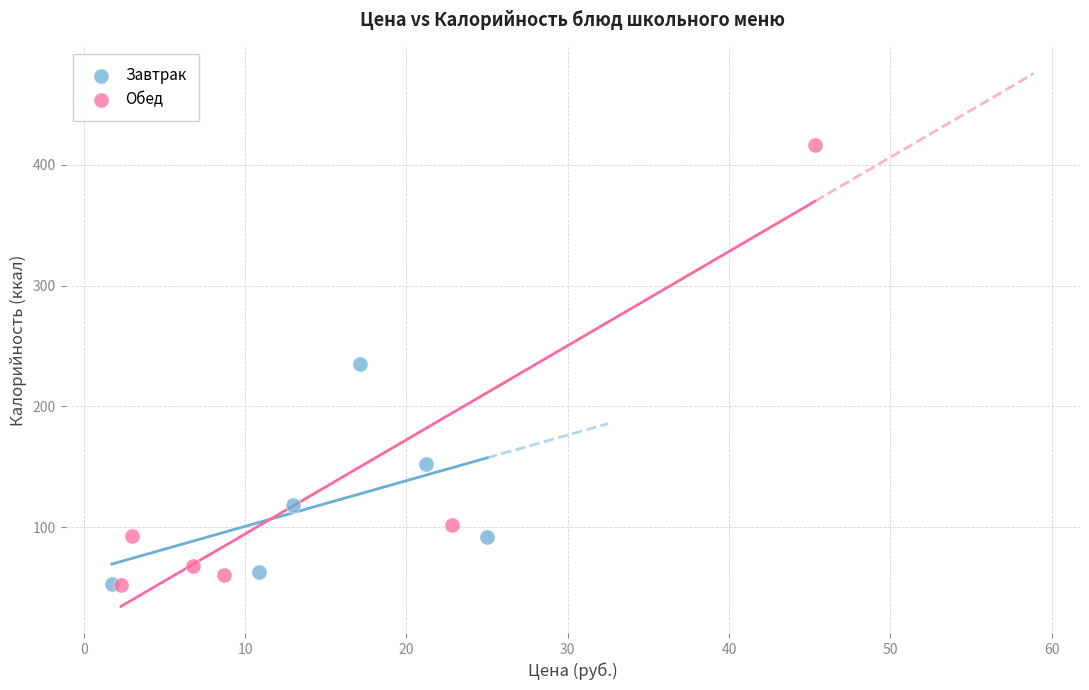

What are all the series names shown in the legend?

Завтрак, Обед